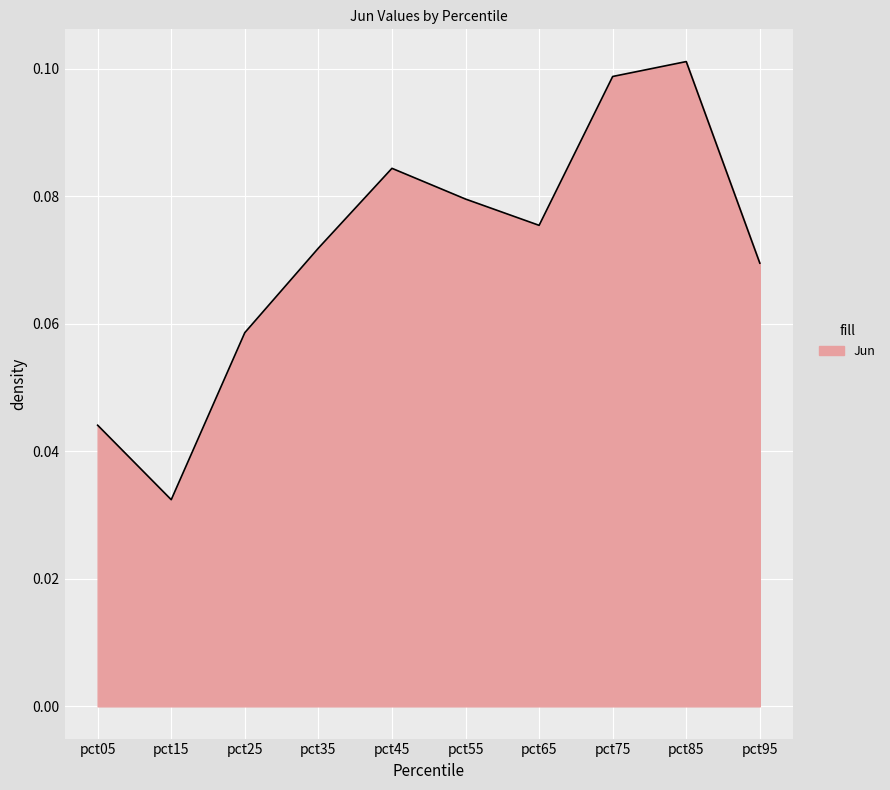

At which category does the chart reach its peak across all series?

pct85